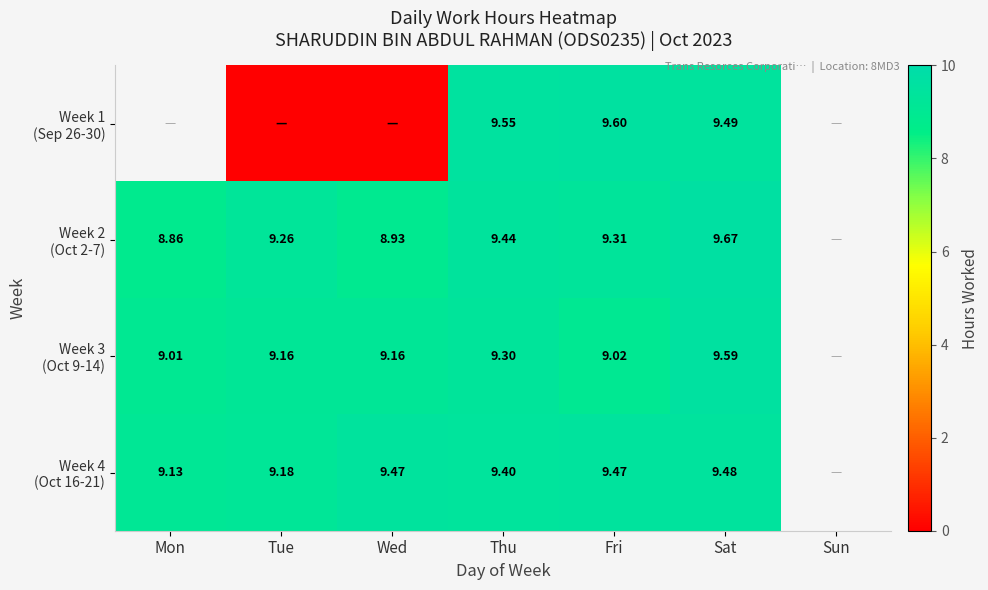

Is the value of Week 4 (Oct 16-21) at Mon greater than the value of Week 3 (Oct 9-14) at Thu?

No